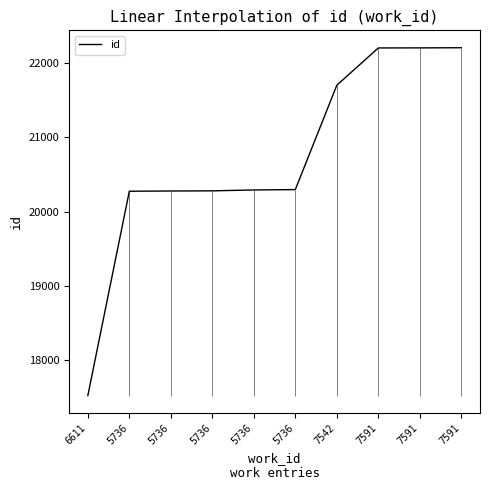

Read the value at 5736.

20280